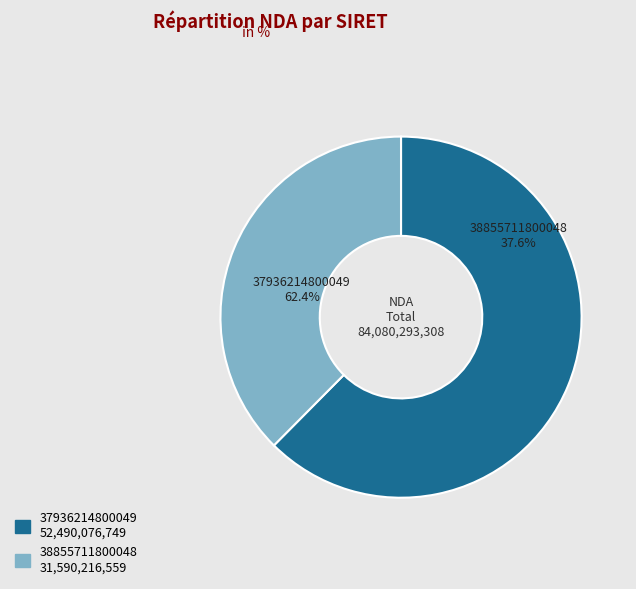

What percentage is the 38855711800048 slice, to the nearest percent?

38%